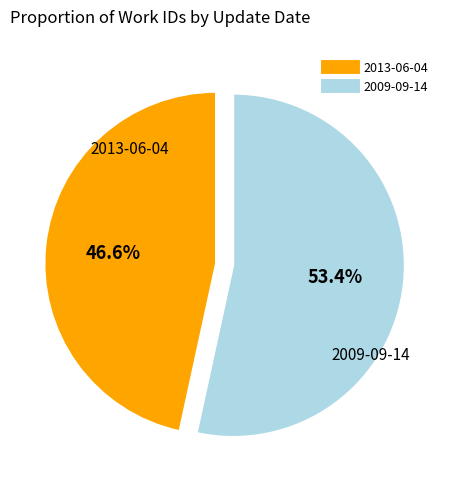

What is the ratio of the value at 2013-06-04 to the value at 2009-09-14?

0.9